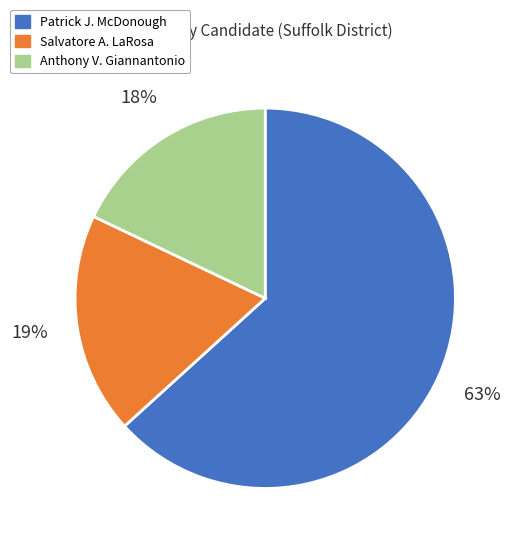

To the nearest percent, what is the difference between the largest and smallest slice percentages?

45%